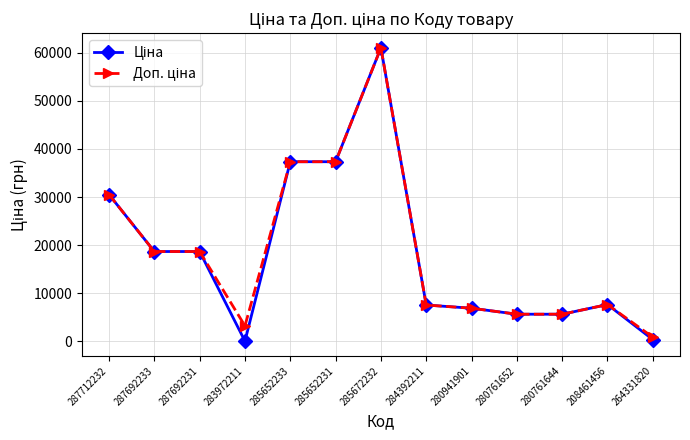

What is the difference between the highest and lowest values at 264331820?

499.2